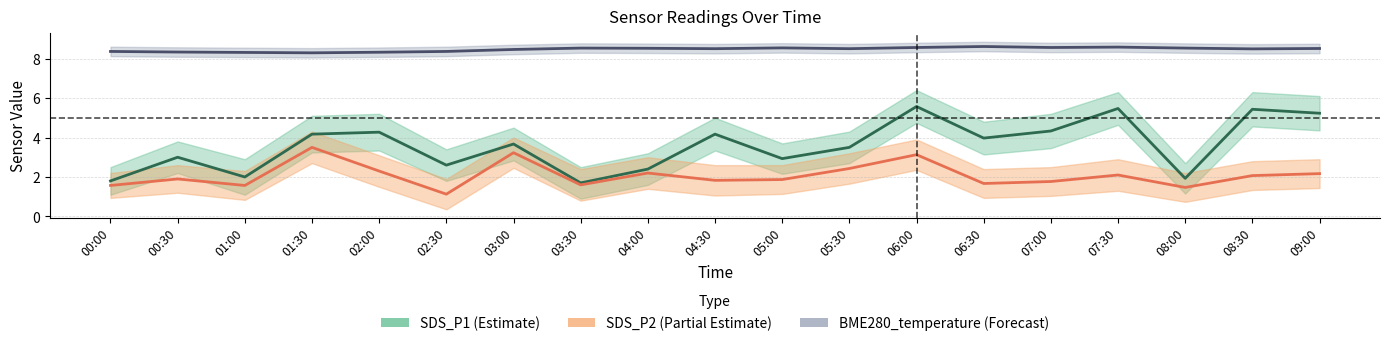

True or false: BME280_temp center and SDS_P1 center intersect in this chart.

False